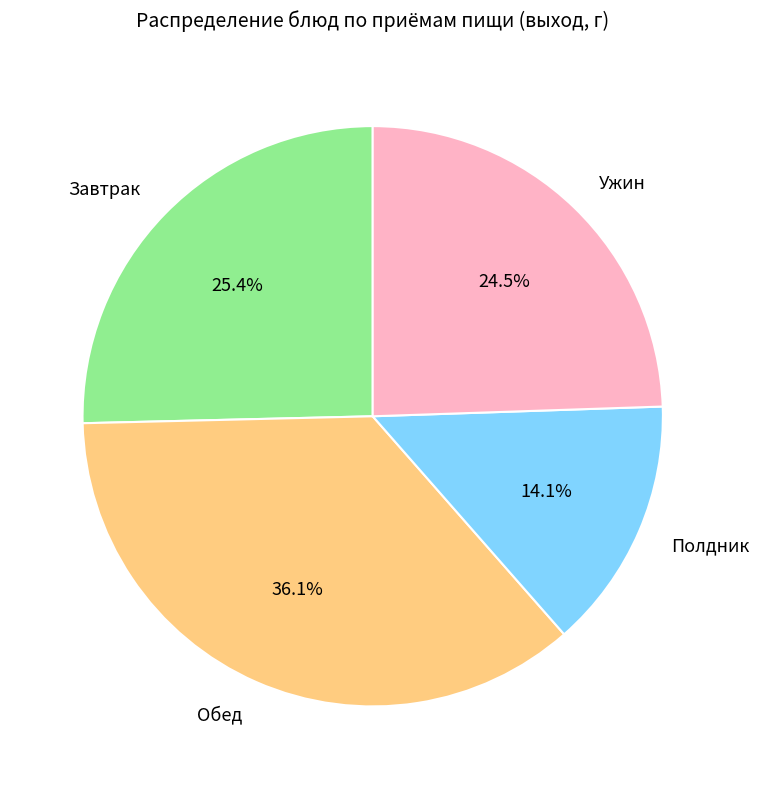

Does Обед account for over 50% of the chart?

No